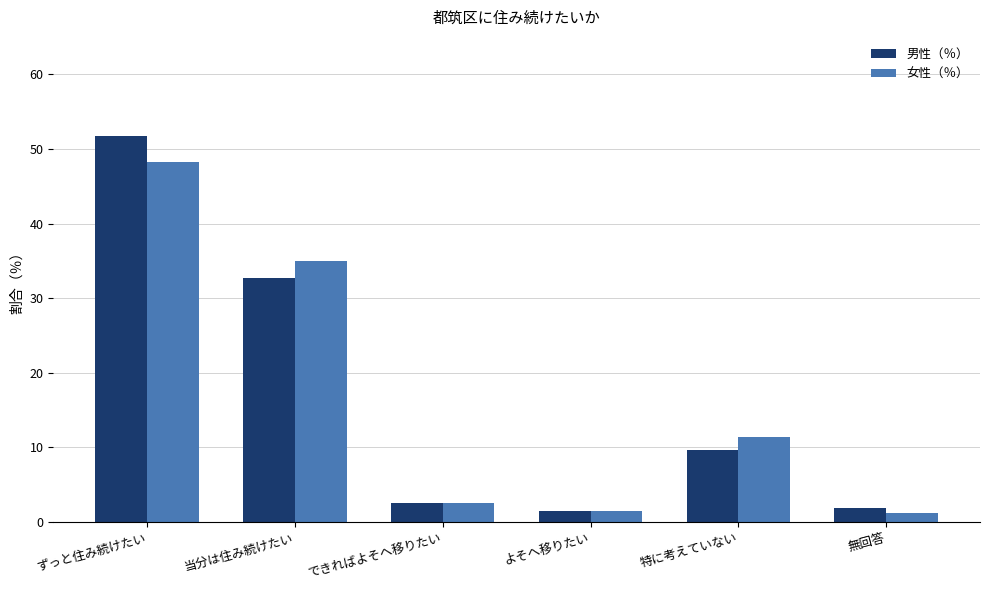

Are the bars grouped side by side (vs. stacked)?

Yes